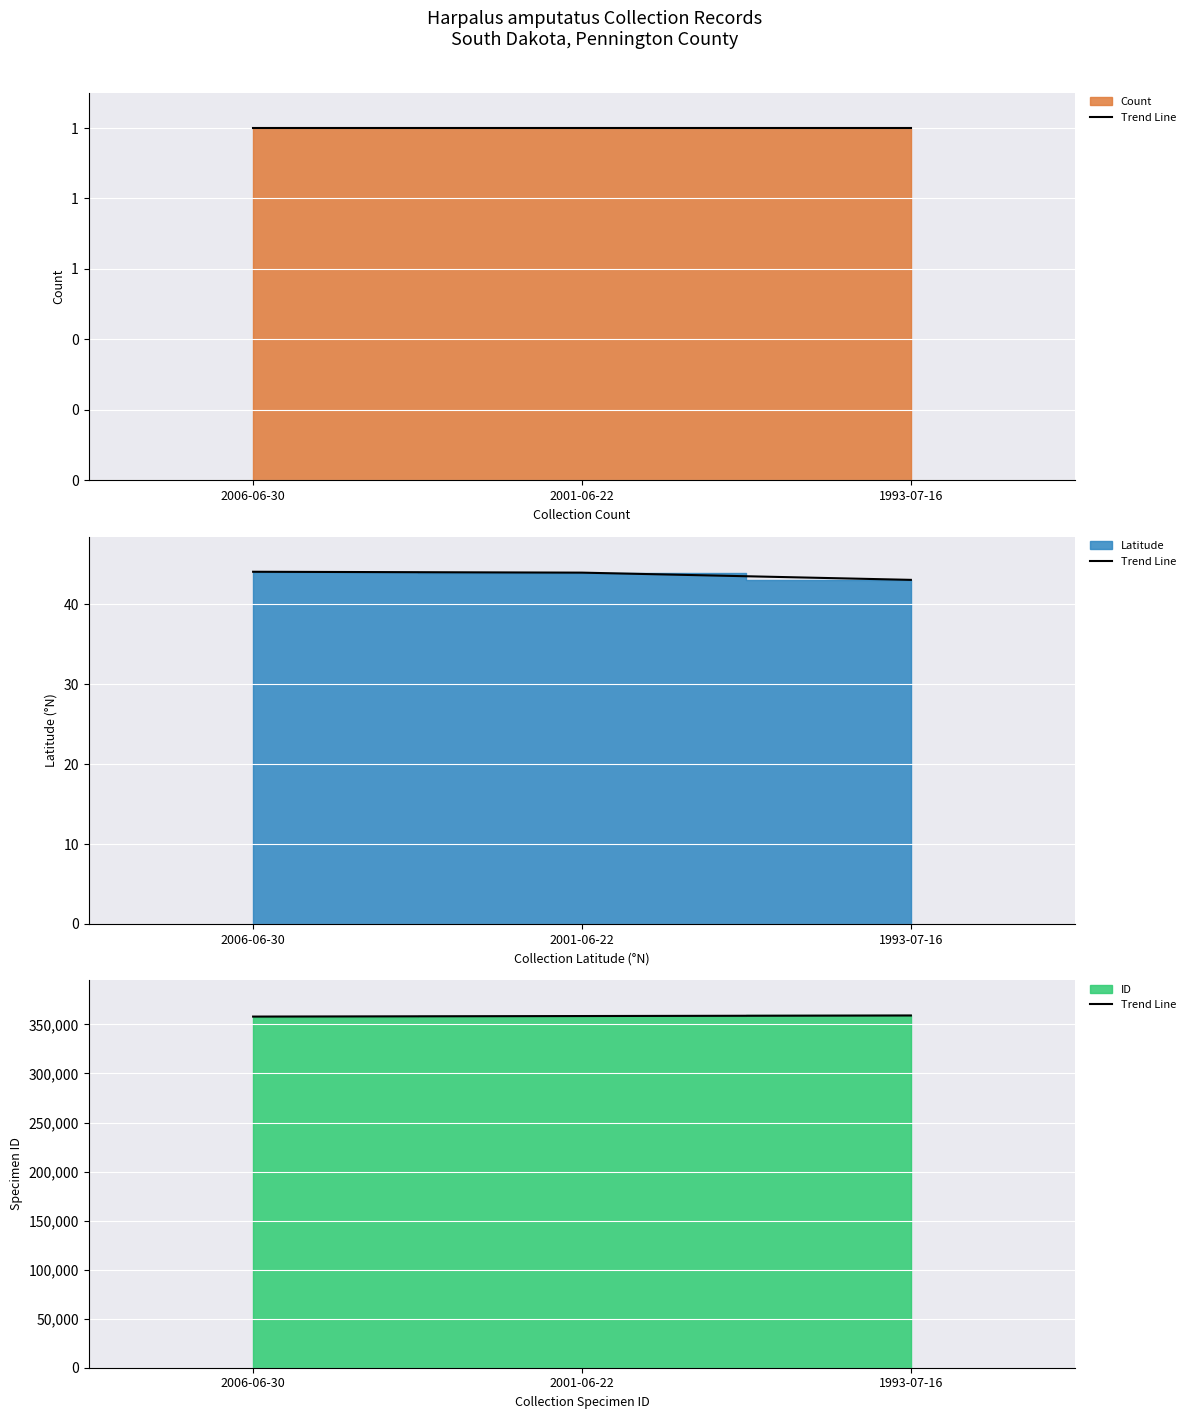

Reading left to right, extract all data points from this chart.

2006-06-30=357986	2001-06-22=358540	1993-07-16=359098